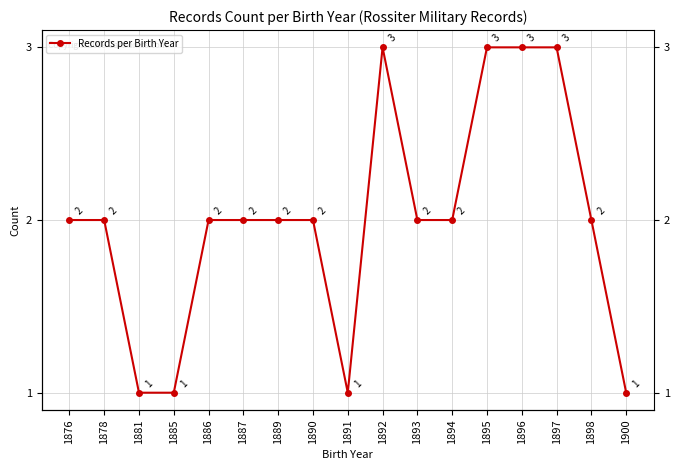

Which has a higher value, 1892 or 1886?

1892